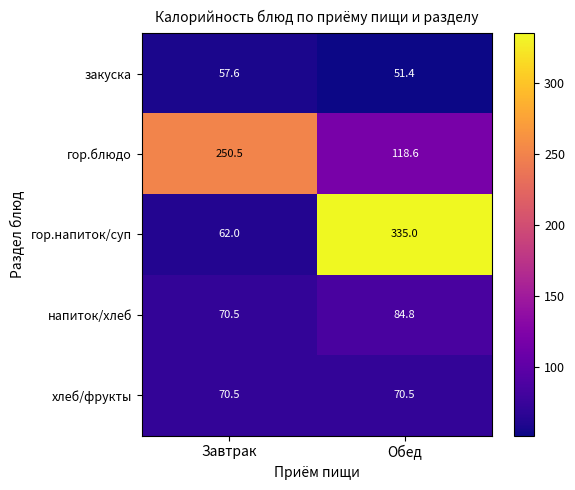

True or false: напиток/хлеб has a value of 101.6 at Завтрак.

False